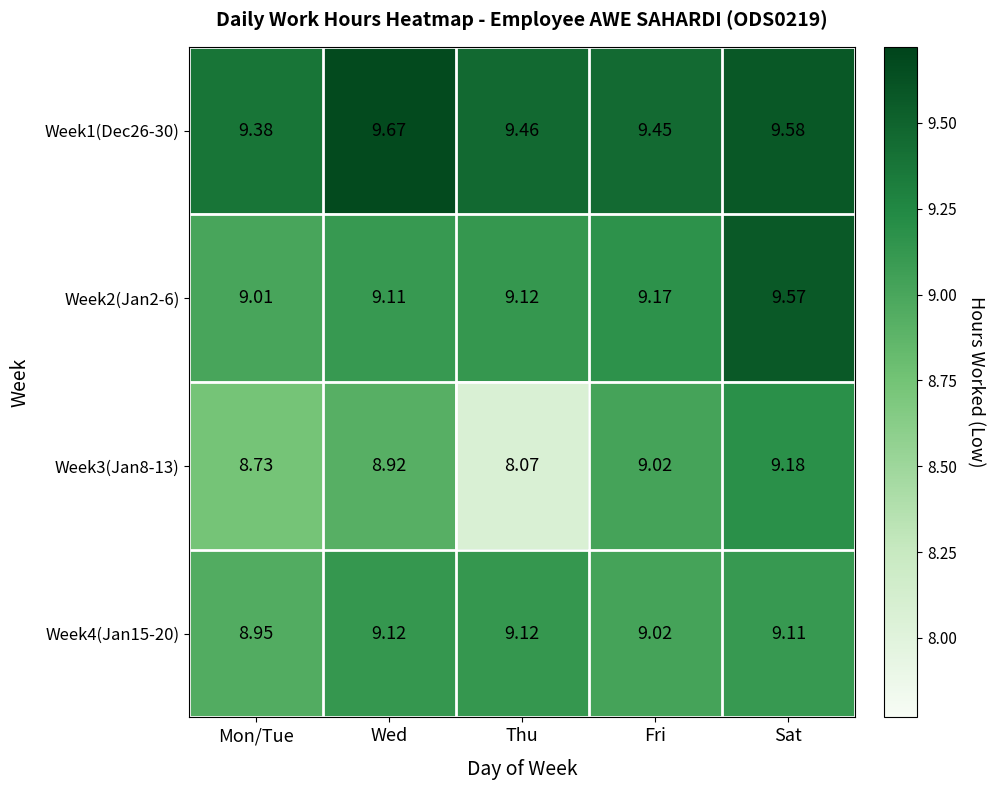

Where is Week4(Jan15-20) nearest to the value 9?

Fri